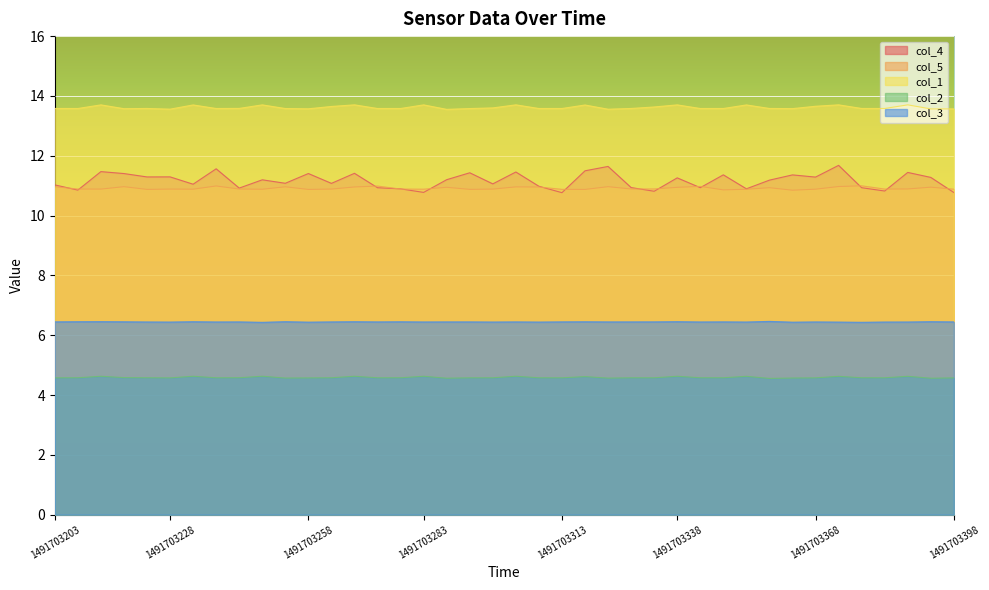

Which series has the largest total across all categories?

col_1